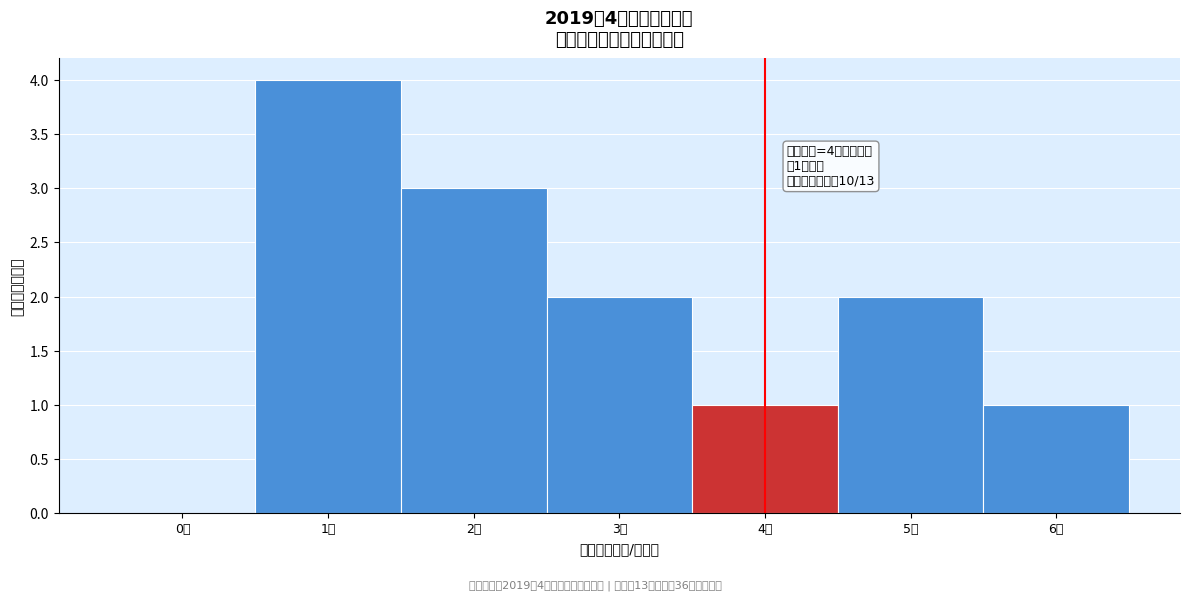

Over which range of the x-axis is the bar tallest?

0.5 to 1.5